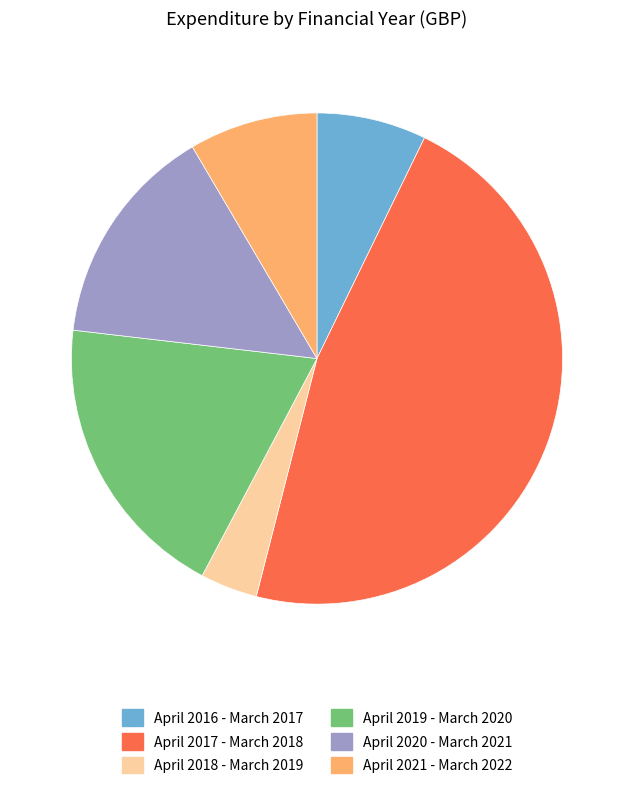

Is it true that April 2018 - March 2019 is 4% of the pie?

True